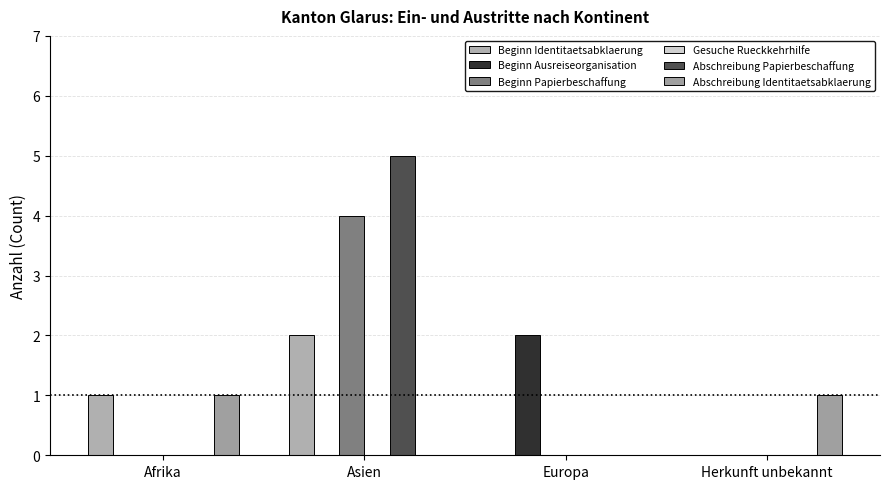

How many groups of bars are there?

4